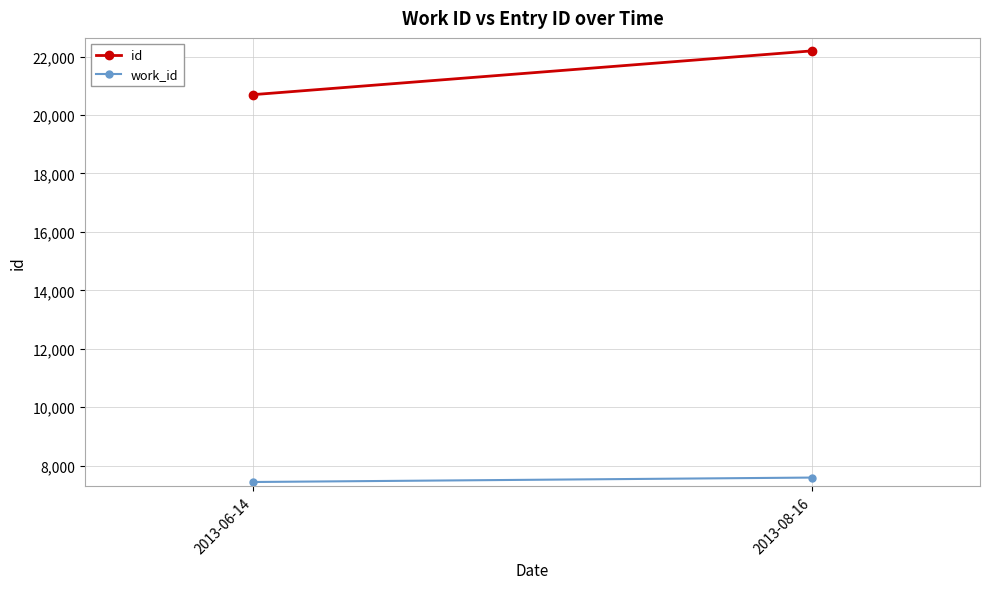

Between 2013-08-16 and 2013-06-14, which is larger?

2013-08-16